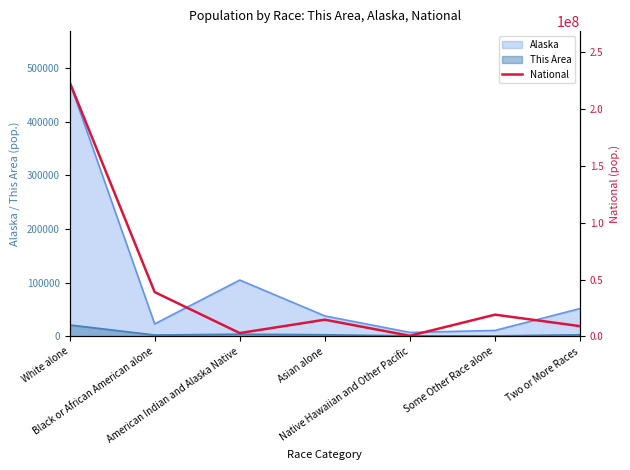

What is the difference between the values at Black or African American alone and Some Other Race alone?

19821951